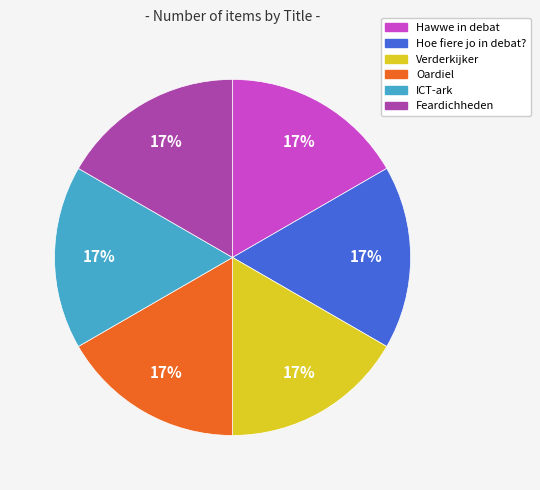

Is there any slice that represents more than half of the pie?

No